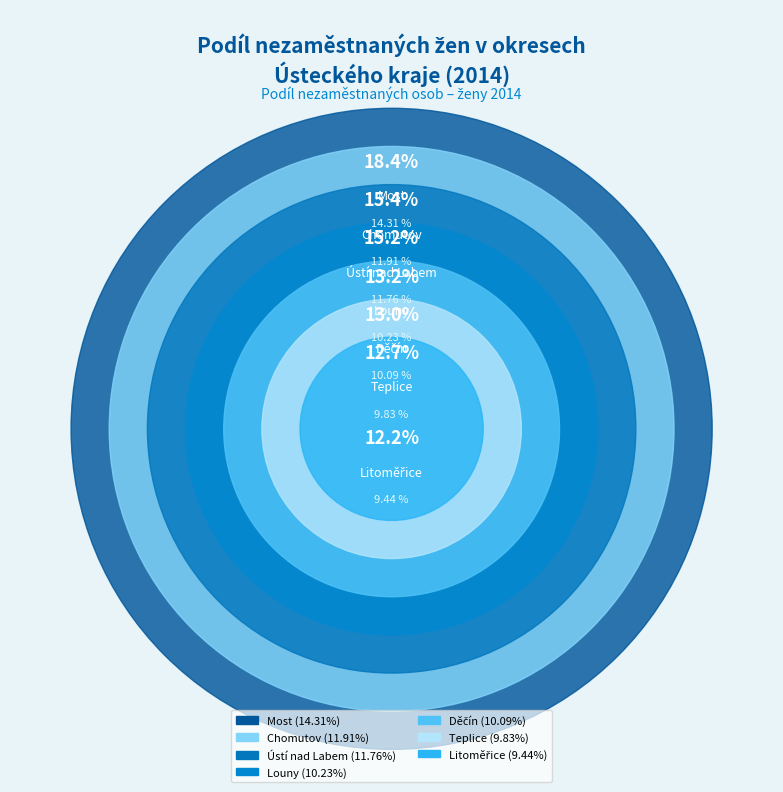

Is there a majority slice in this chart?

No